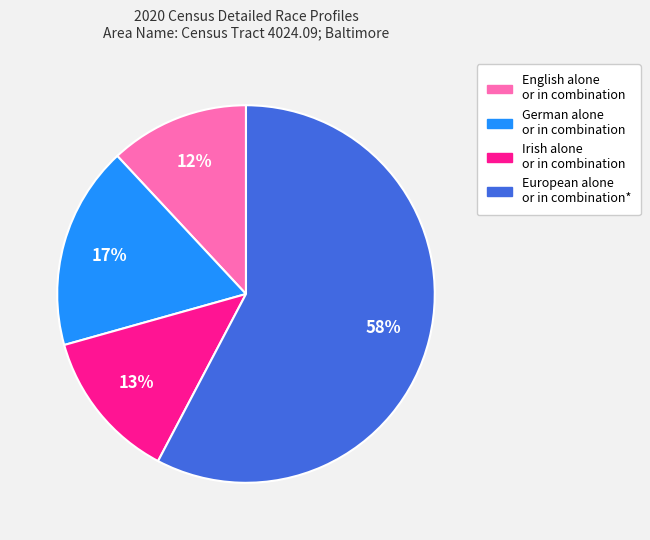

Rank the categories by value from highest to lowest.

European alone or in combination*, German alone or in combination, Irish alone or in combination, English alone or in combination